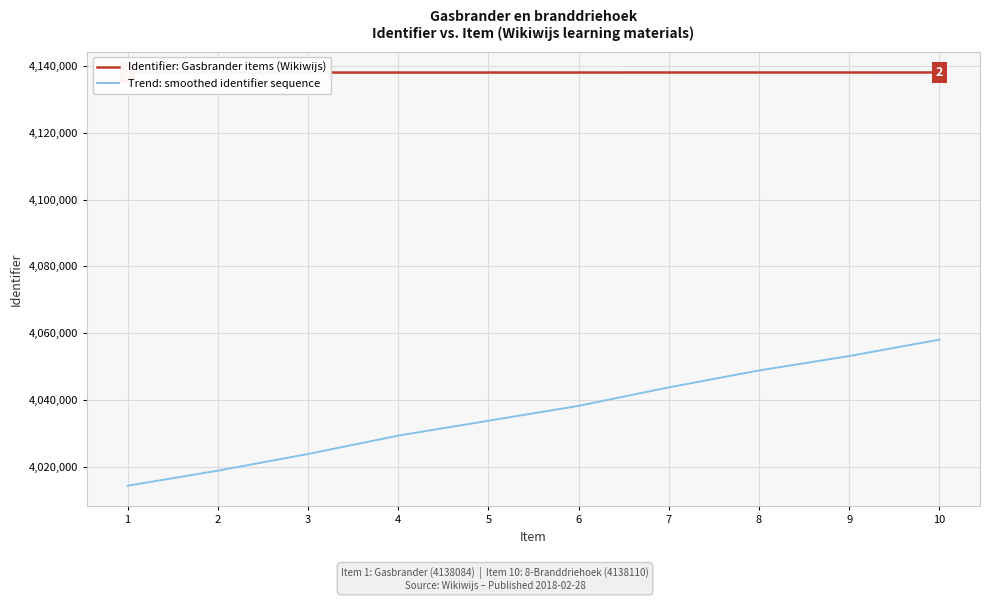

Between 6 and 3, which is larger?

6